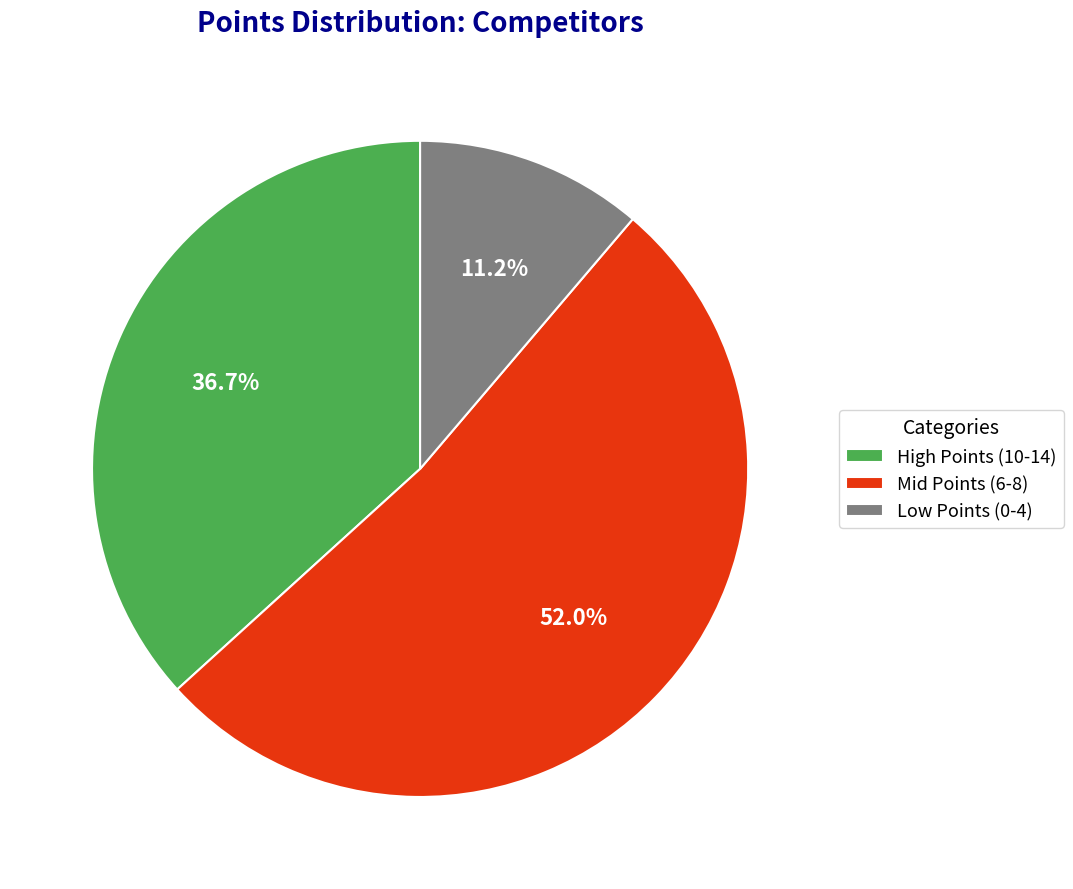

What is the largest slice in the pie chart?

Mid Points (6-8)